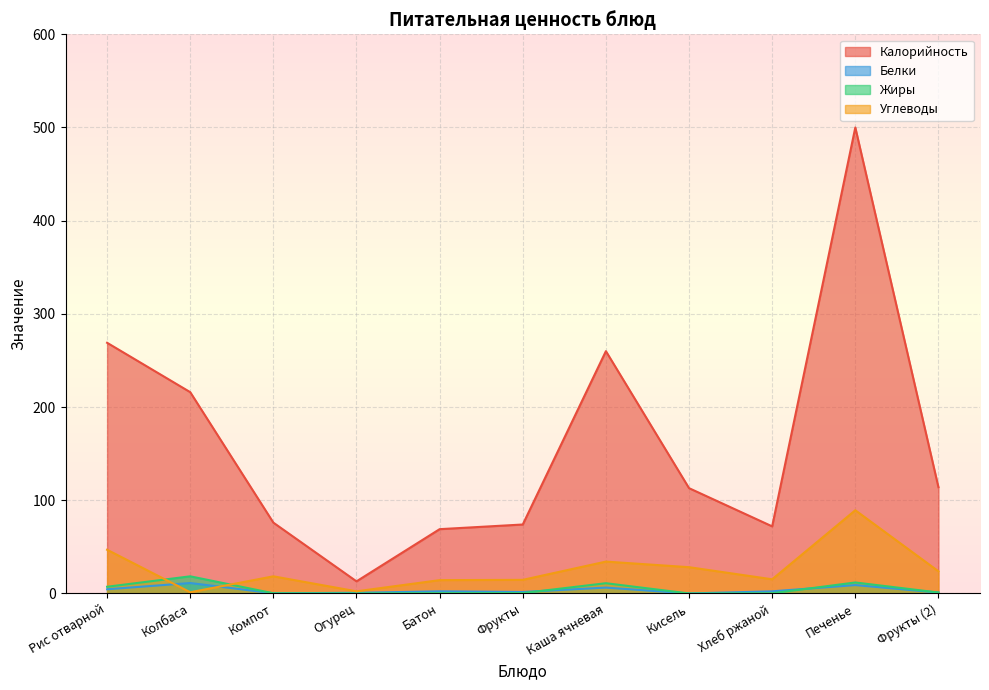

How many lines are shown in the chart?

4